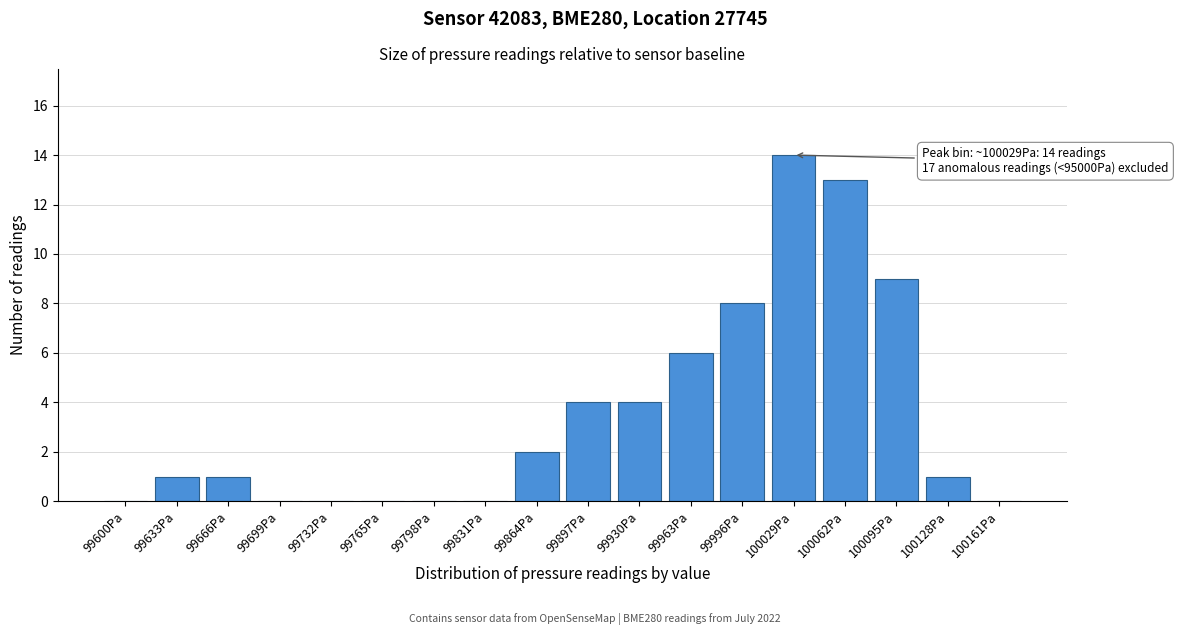

Reading left to right, extract all data points from this chart.

99600Pa=0	99633Pa=1	99666Pa=1	99699Pa=0	99732Pa=0	99765Pa=0	99798Pa=0	99831Pa=0	99864Pa=2	99897Pa=4	99930Pa=4	99963Pa=6	99996Pa=8	100029Pa=14	100062Pa=13	100095Pa=9	100128Pa=1	100161Pa=0